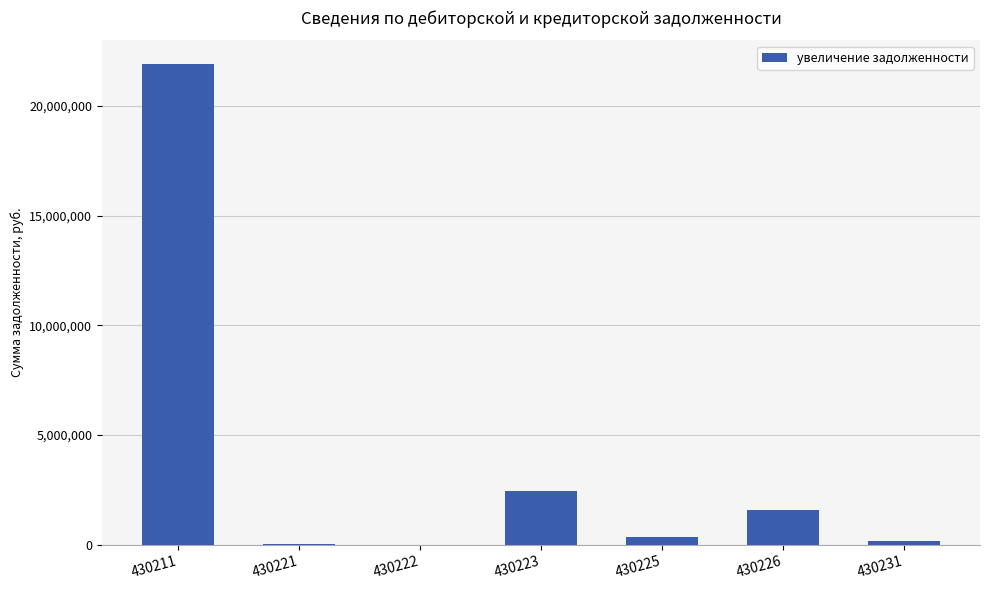

What is the difference between the maximum and minimum values?

21892919.0